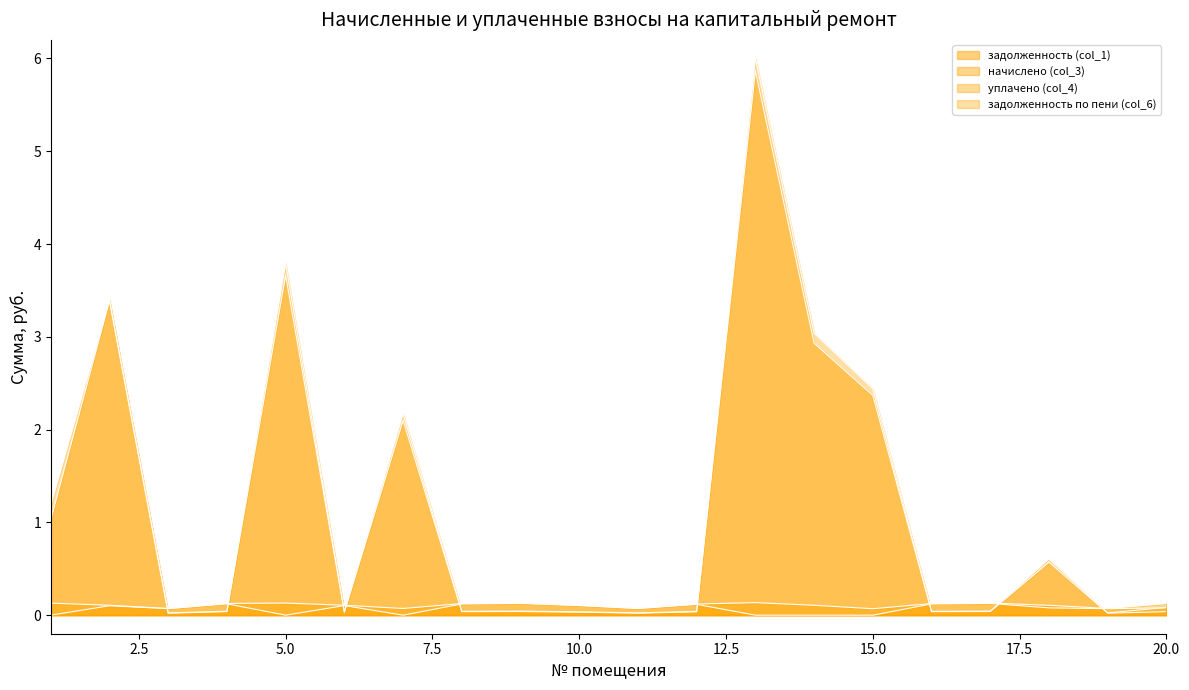

Which has a higher value, 5 or 10?

5